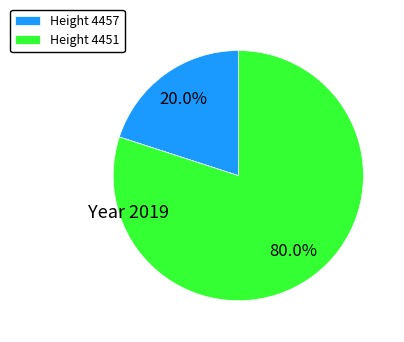

What is the smallest slice in the pie chart?

Height 4457